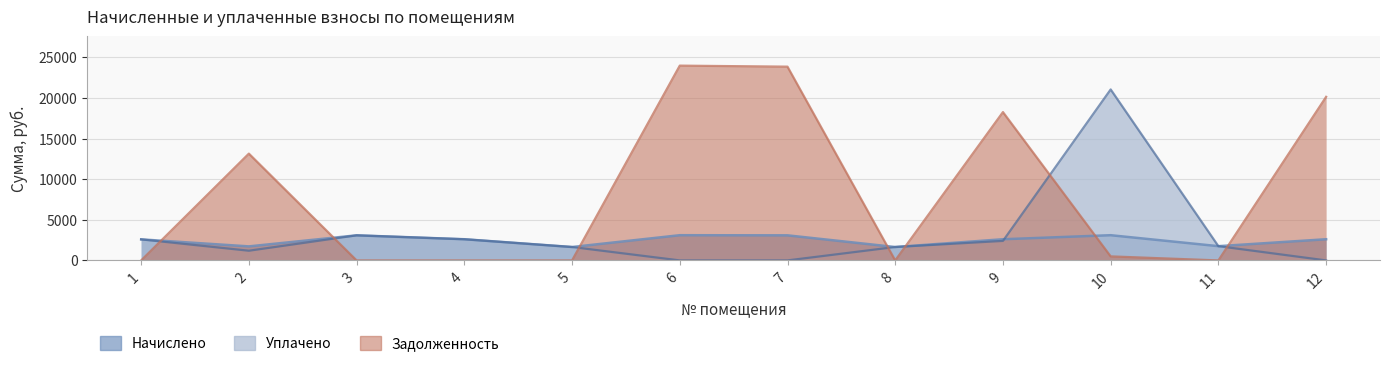

Which series has the widest spread of values?

Задолженность